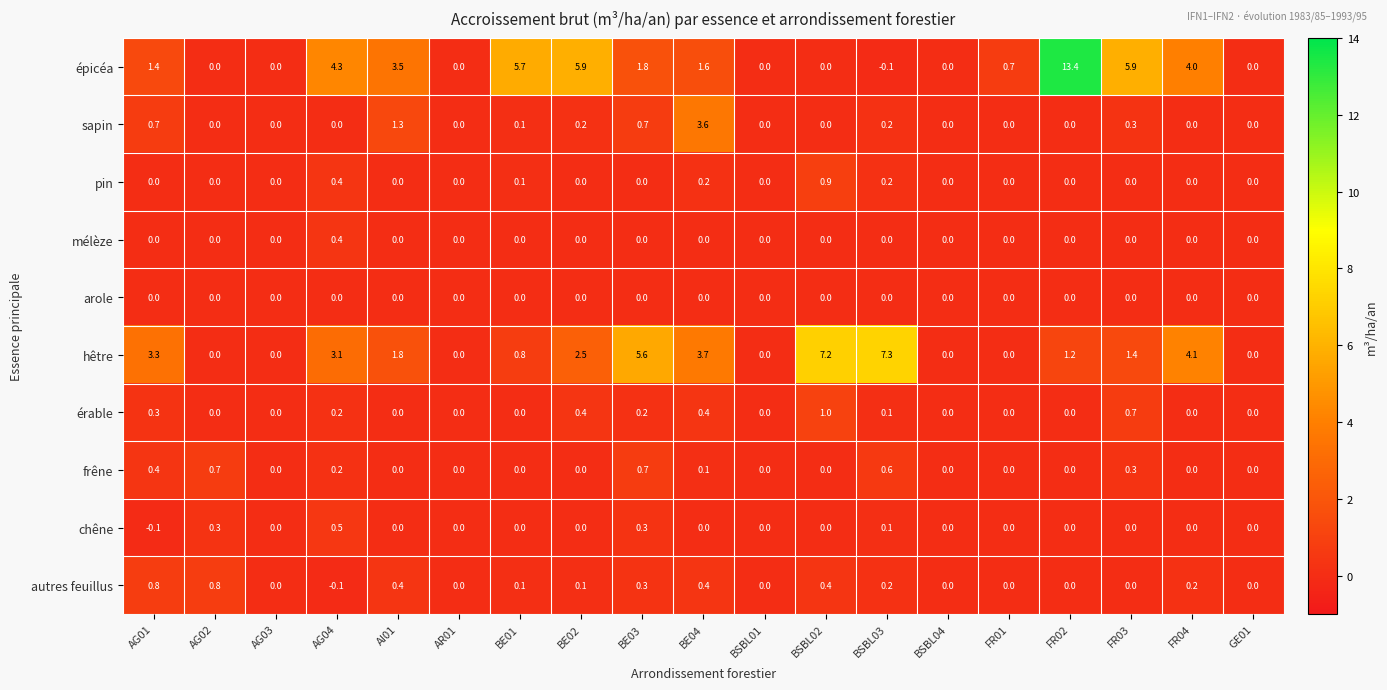

What is the difference between the maximum and minimum values in the chêne series?

0.6